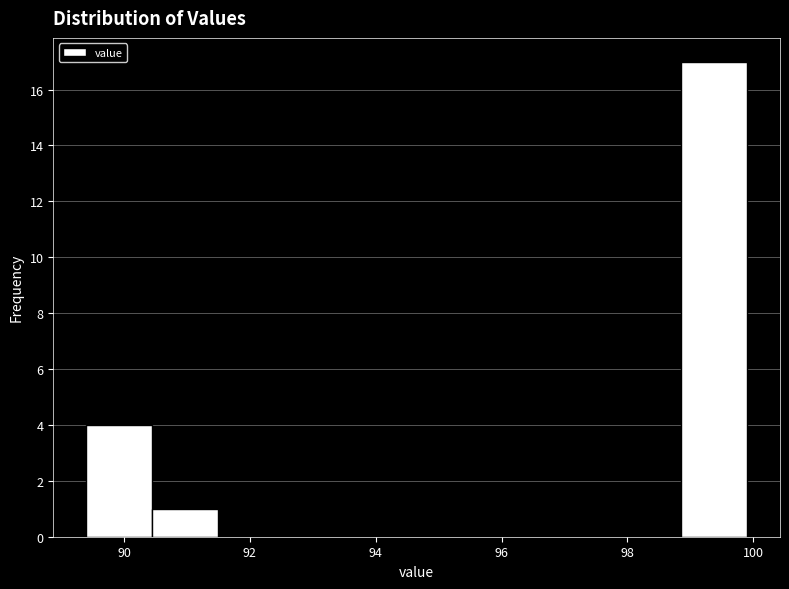

How tall is the bar that spans 98.85 to 99.90 on the x-axis? Neither the bar edges nor the heights are printed on the chart, so give them approximately, as read against the axes.

17